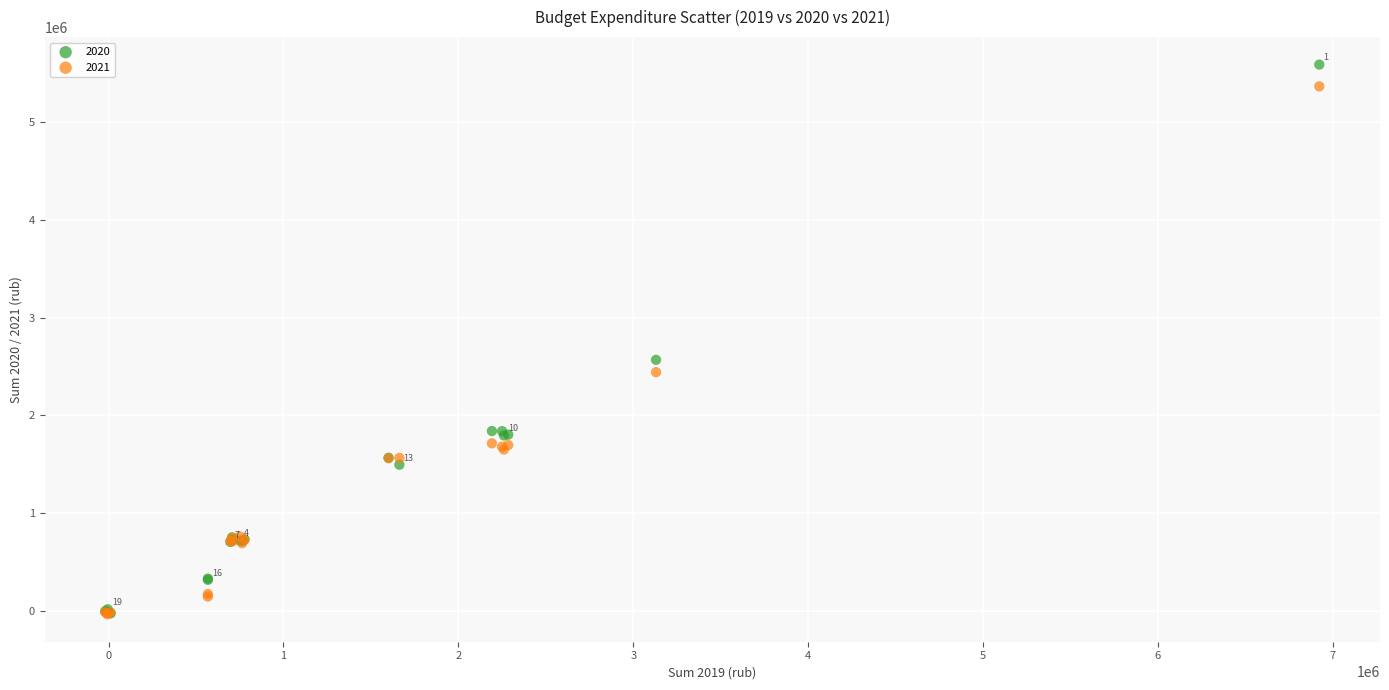

Which series has the widest spread of Y values?

2020